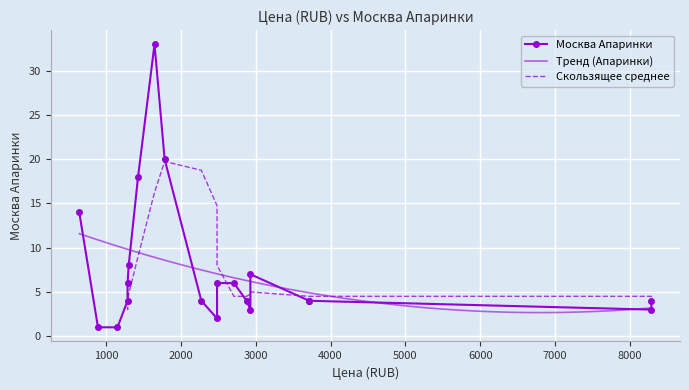

How many interior local valleys (lower than both neighbors) does the data have?

4